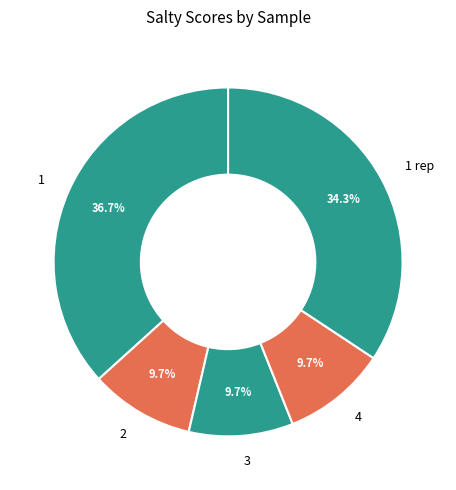

Count the number of slices in the pie.

5